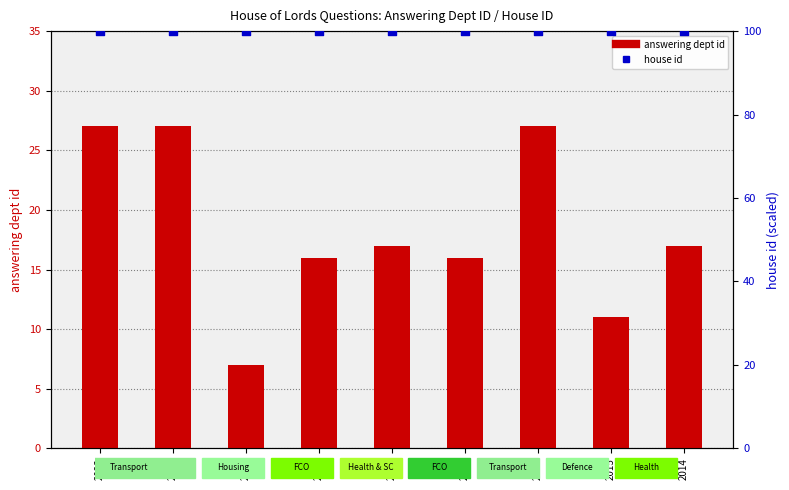

Which series has the largest Y range (max minus min)?

answering dept id